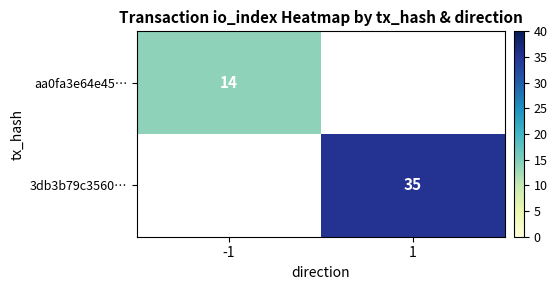

The value of 3db3b79c3560… at 1 is 35. True or false?

True